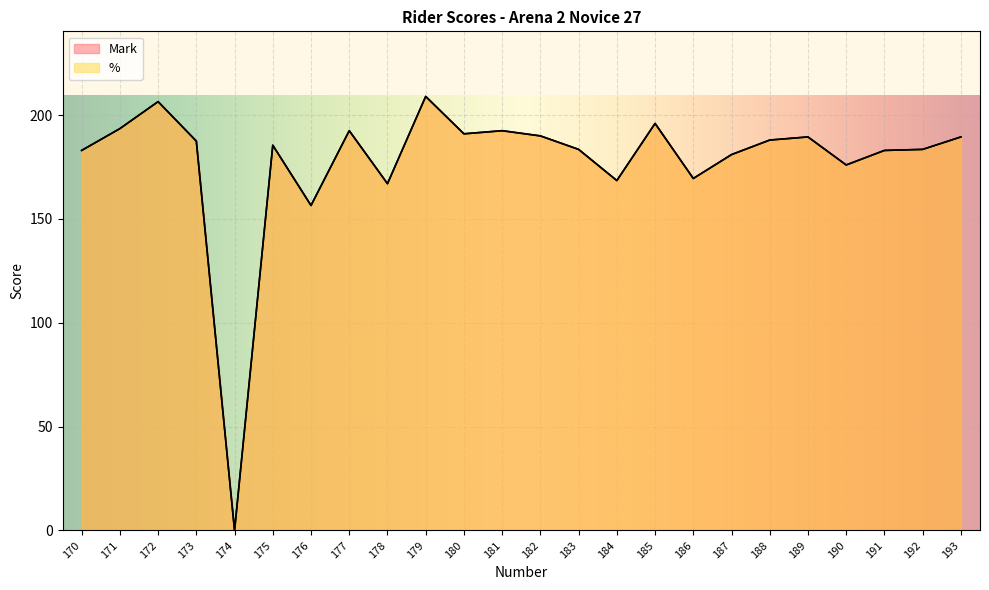

The % series shows 188.0 at 188. True or false?

True